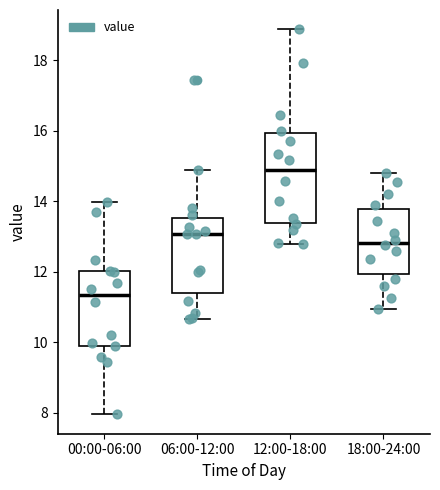

Reading left to right, transcribe this box plot: for each box, give where its median line is, the range the box spans, and where its two whiskers end, as read against the y-axis. The values are not printed on the chart, so give them approximately, as read against the axis.

00:00-06:00: median 11.4, box 10.0 to 12.0, whiskers 8.0 to 14.0
06:00-12:00: median 13.0, box 11.4 to 13.6, whiskers 10.6 to 15.0
12:00-18:00: median 14.8, box 13.4 to 16.0, whiskers 12.8 to 18.8
18:00-24:00: median 12.8, box 12.0 to 13.8, whiskers 11.0 to 14.8